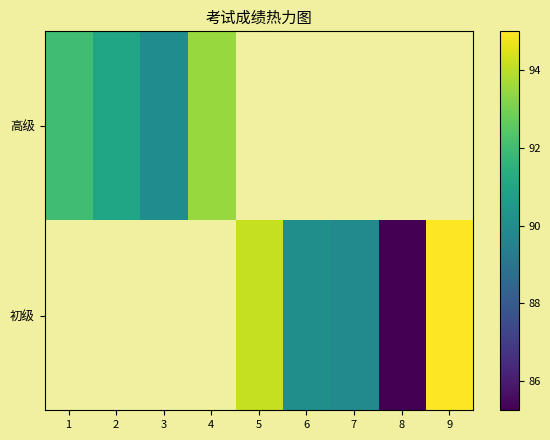

What is the difference between the second highest and minimum values in the 初级 series?

8.9